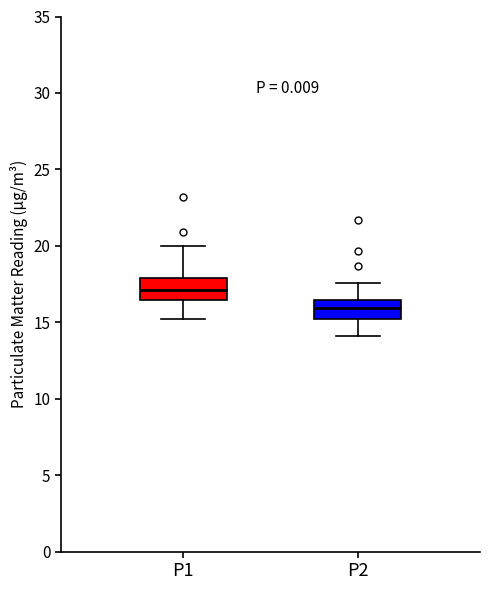

Where is the upper edge of the box for P1 on the y-axis? The values are not printed on the chart, so give them approximately, as read against the axis.

18.0